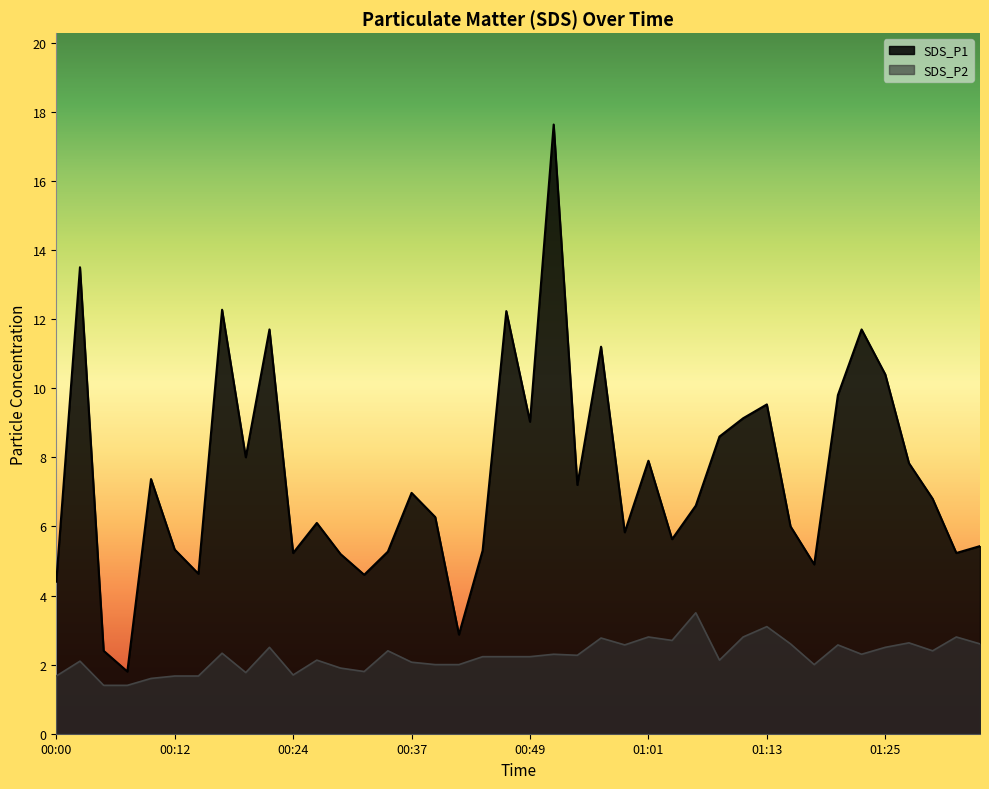

Does the chart display data point markers on the line(s)?

No